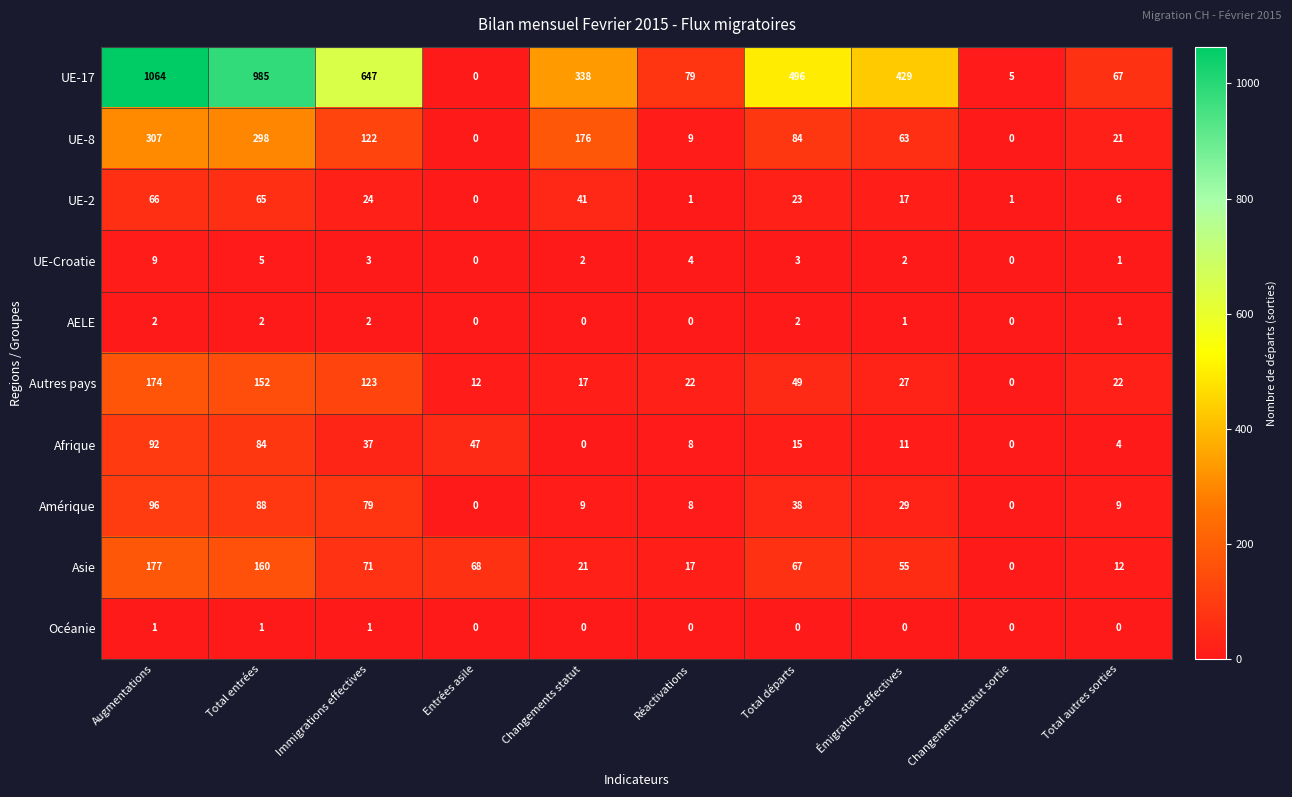

What is the difference between the maximum and minimum values in the UE-Croatie series?

9